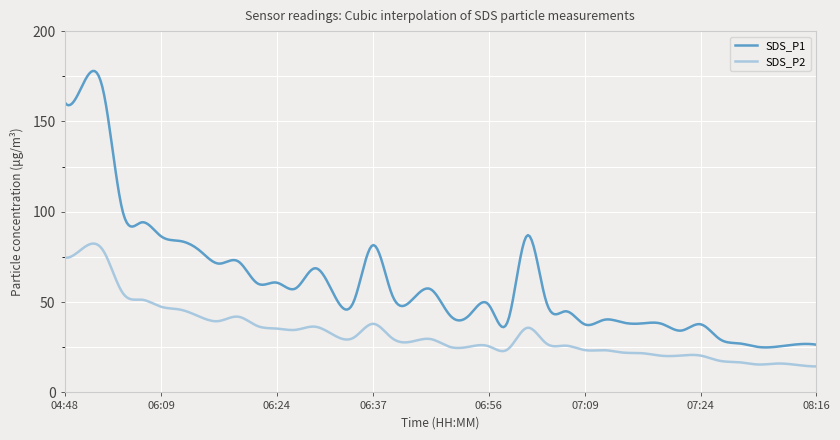

What is the maximum value for SDS_P1?

178.0